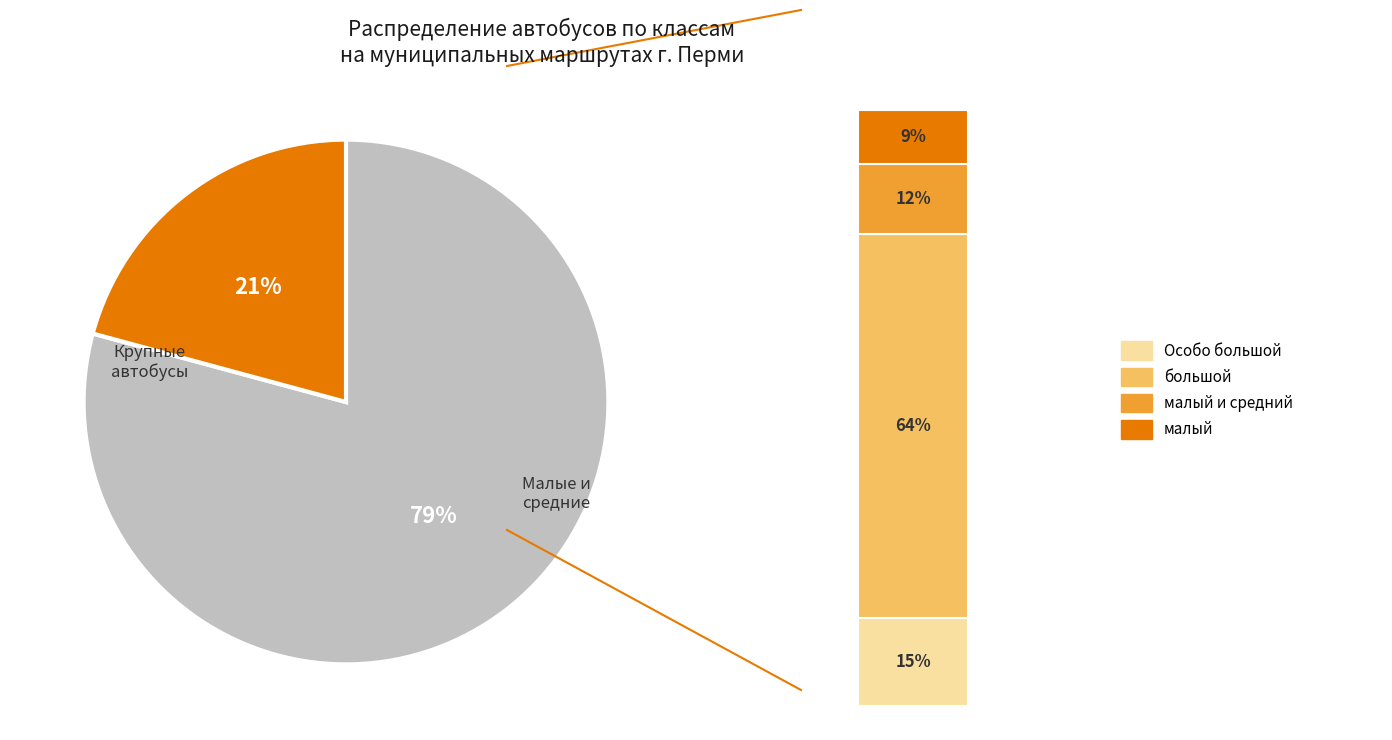

Combined, do Особо большой and большой account for over 50%?

Yes